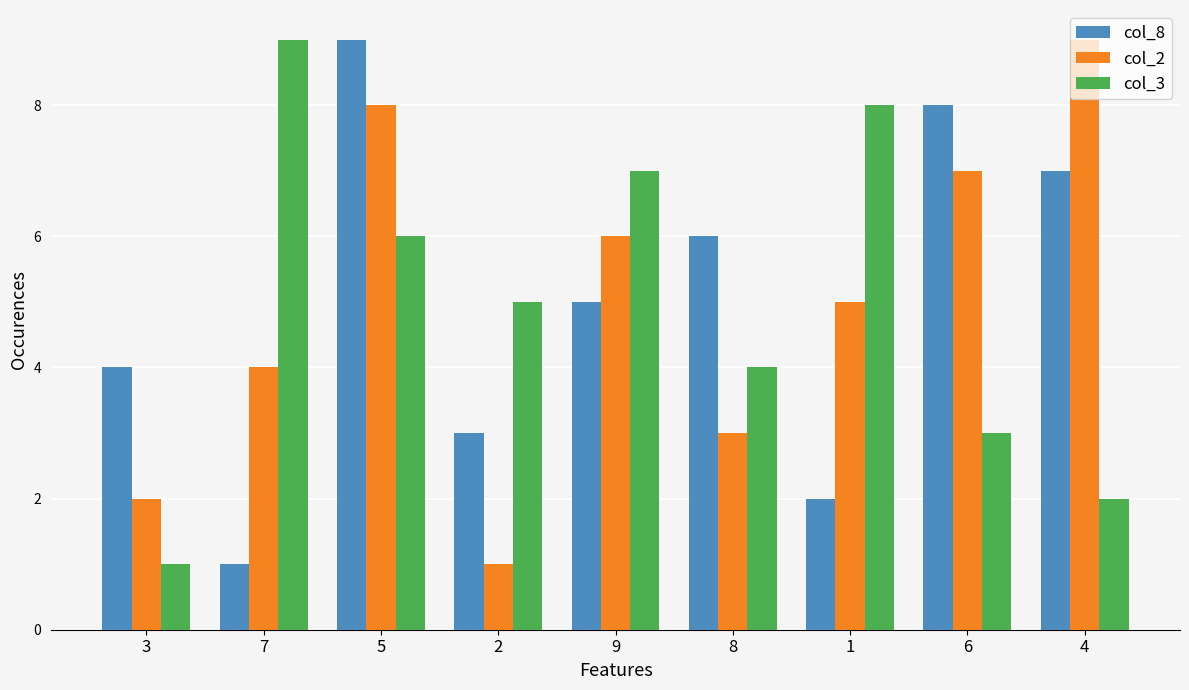

Which series changed the most between 3 and 1?

col_3